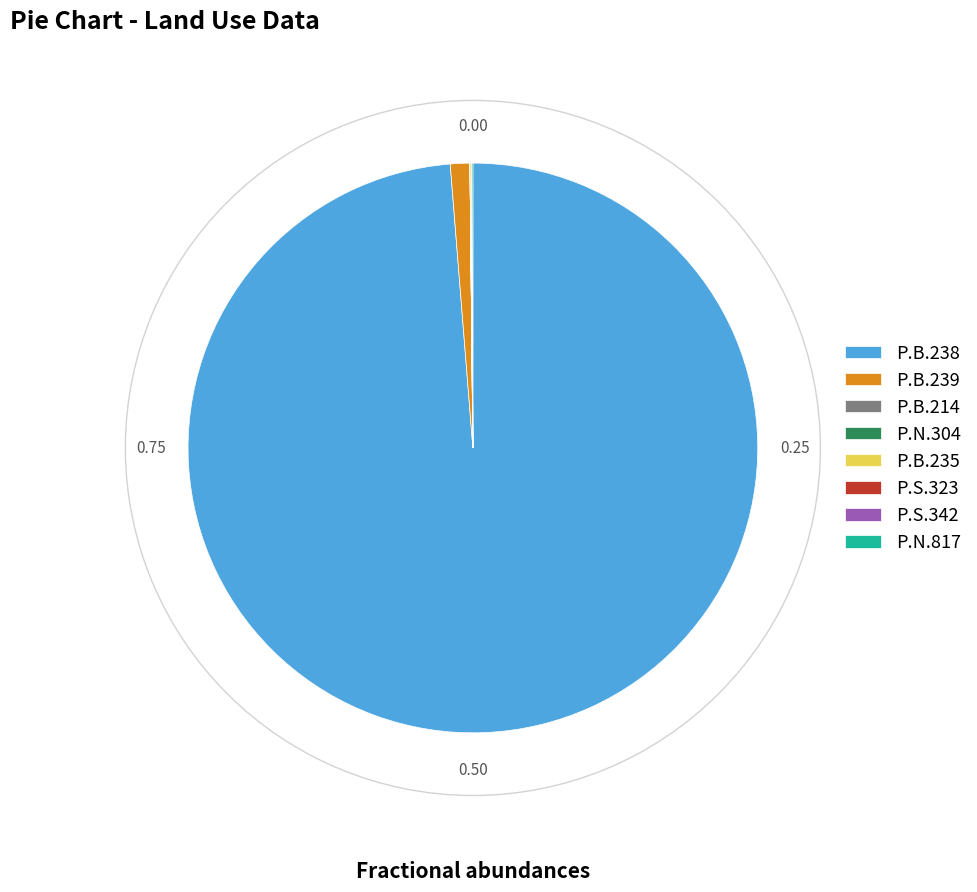

Is there any slice that represents more than half of the pie?

Yes